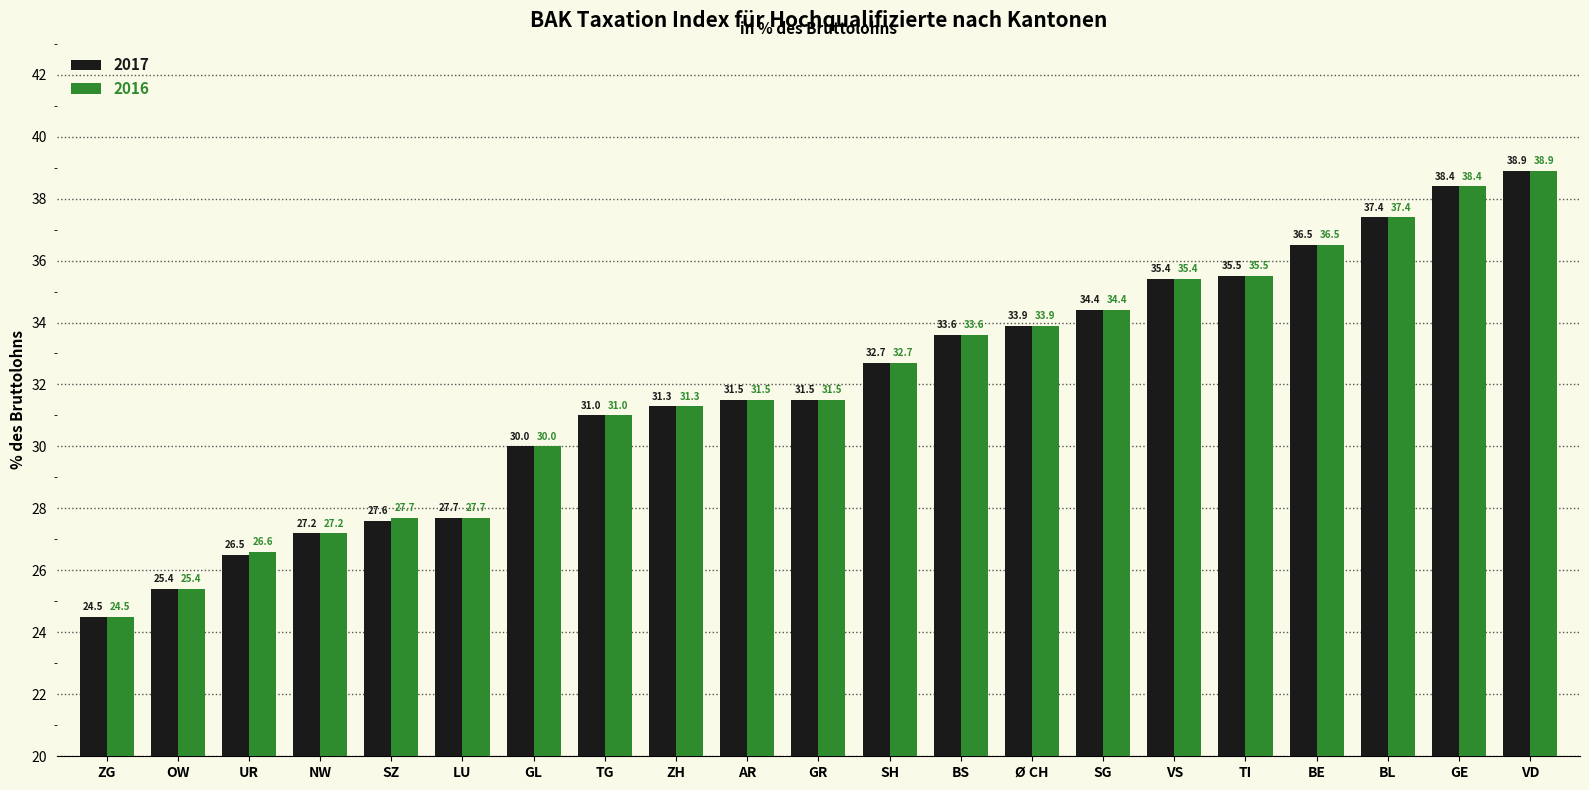

How many series are shown in this chart?

2